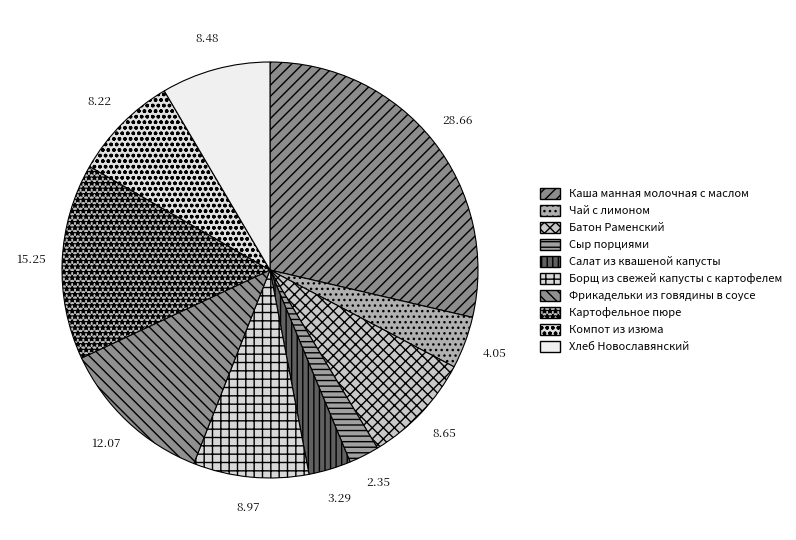

To the nearest percent, what is the average slice percentage?

10%